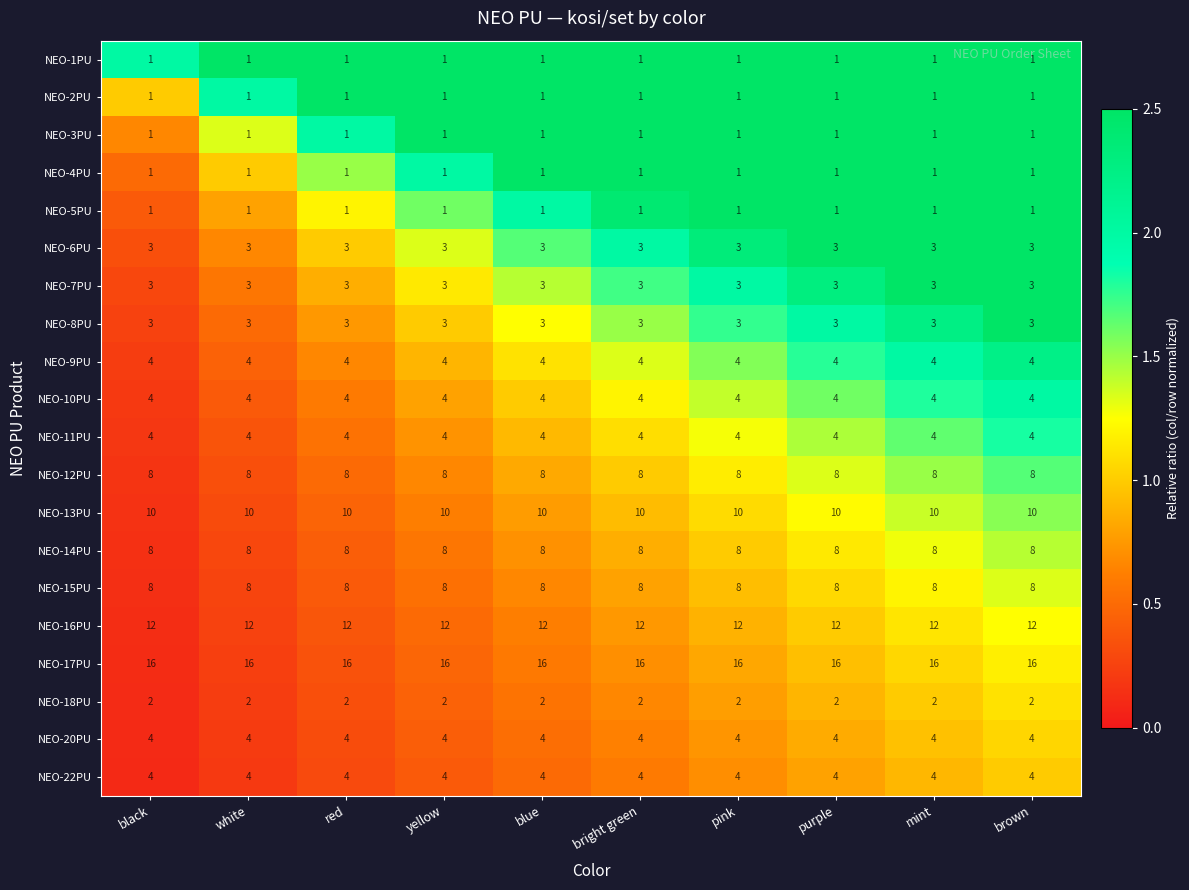

The value of NEO-20PU at red is 4. True or false?

True